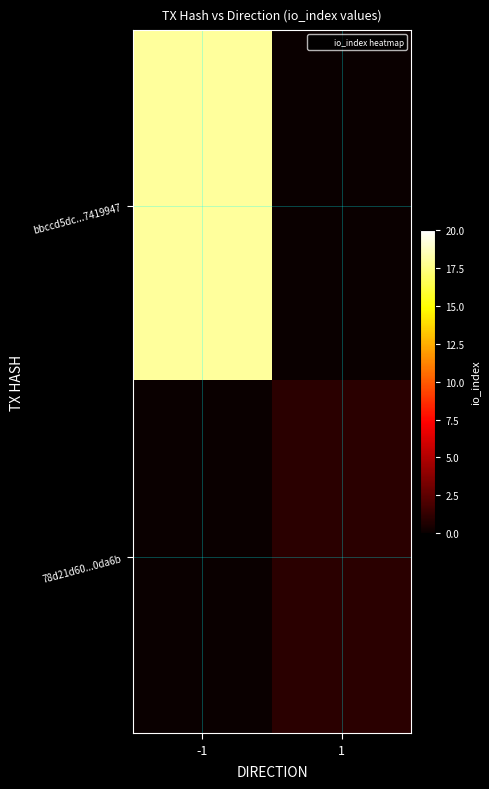

Which series has the widest spread of values?

bbccd5dc...7419947